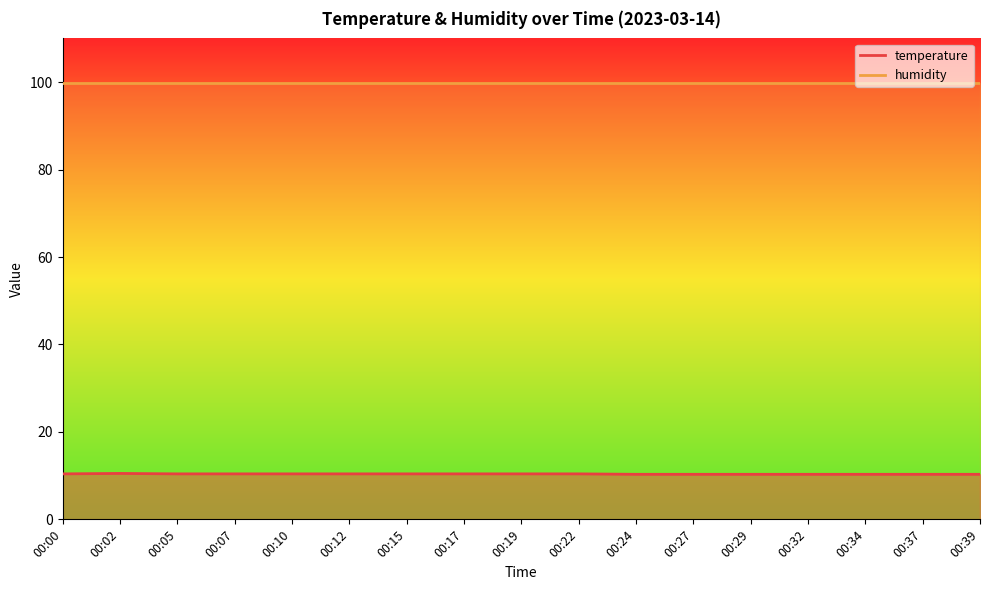

How many categories are shown in the chart?

17